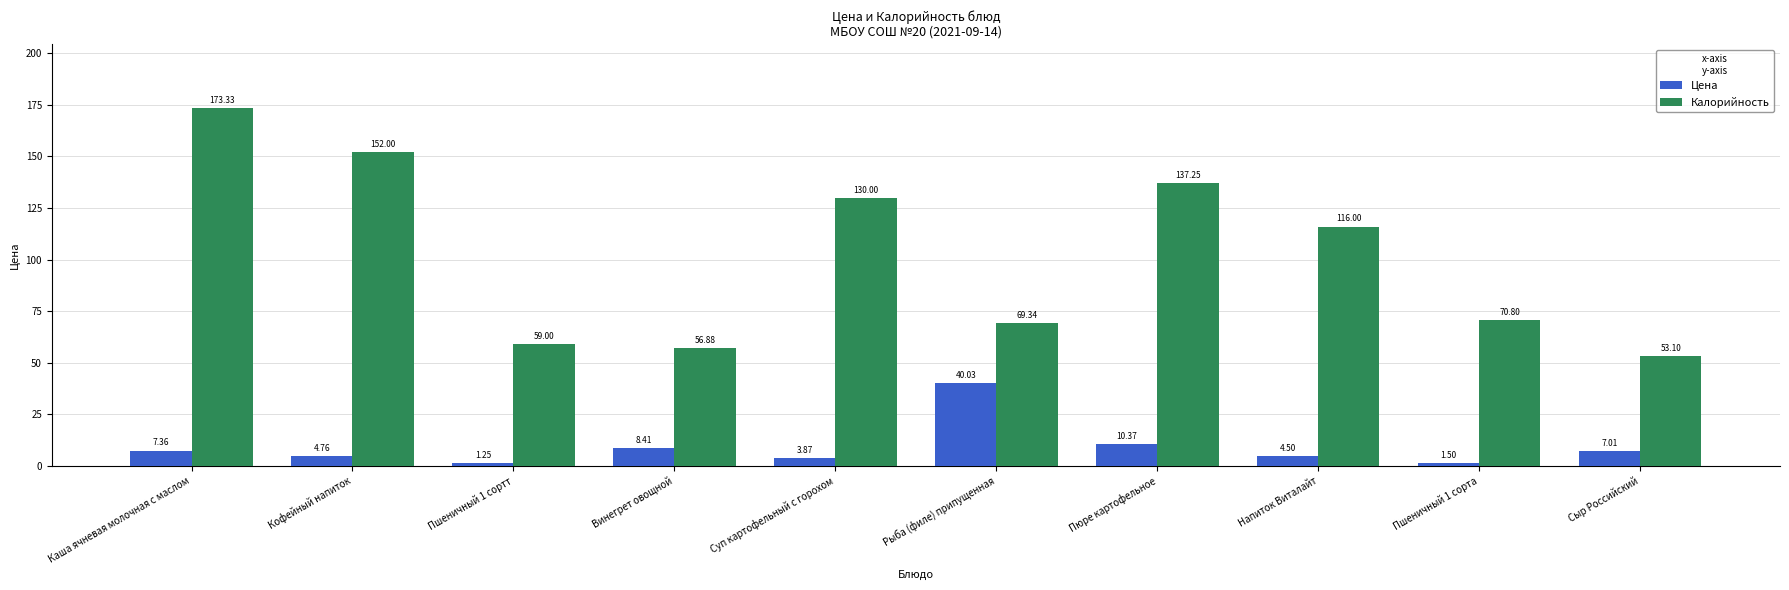

At how many categories does at least one series exceed 60?

7